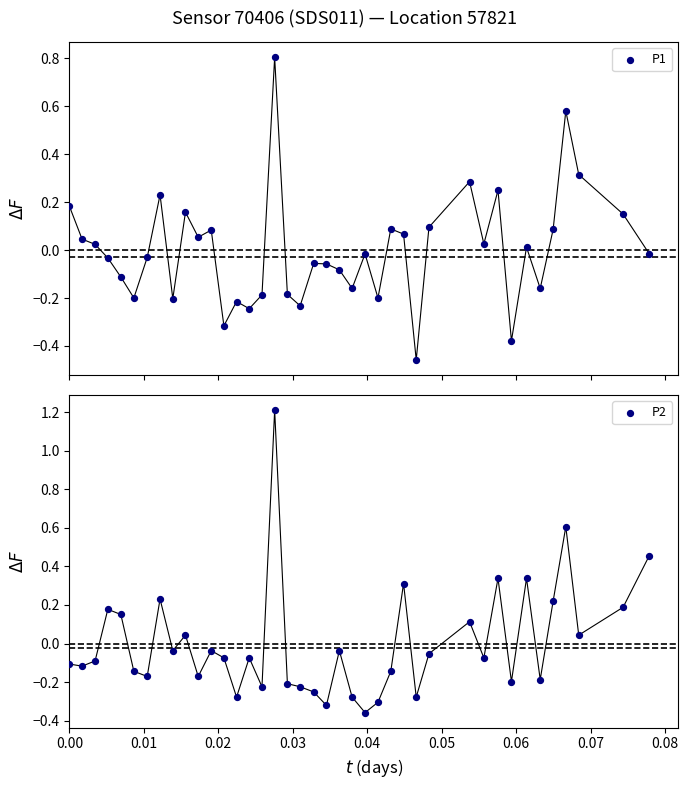

What are all the series names shown in the legend?

P1, P2